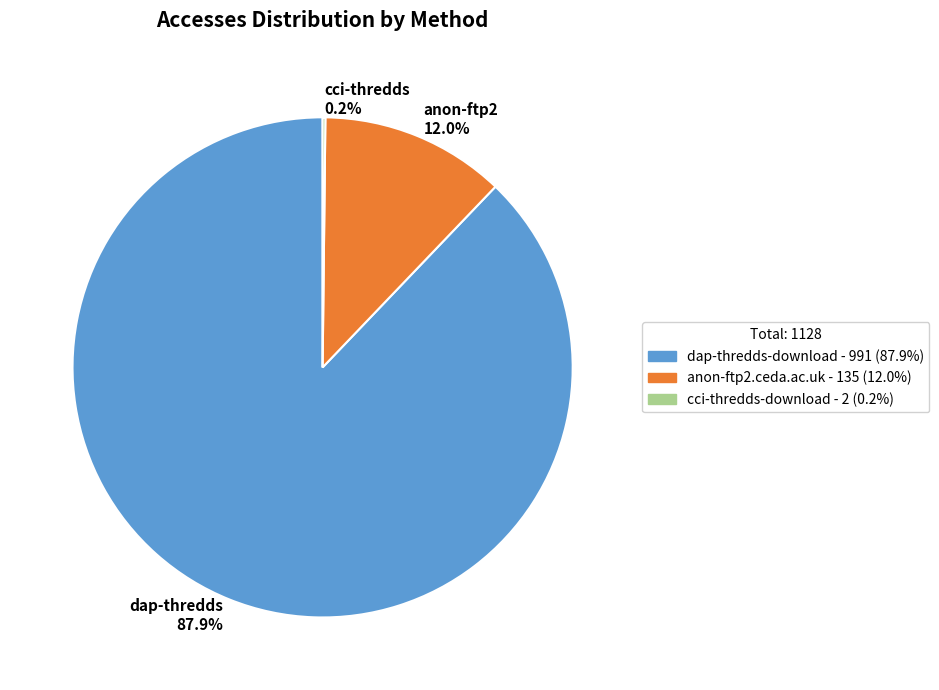

Approximately how many times larger is the value at dap-thredds 87.9% compared to anon-ftp2 12.0%?

7.3